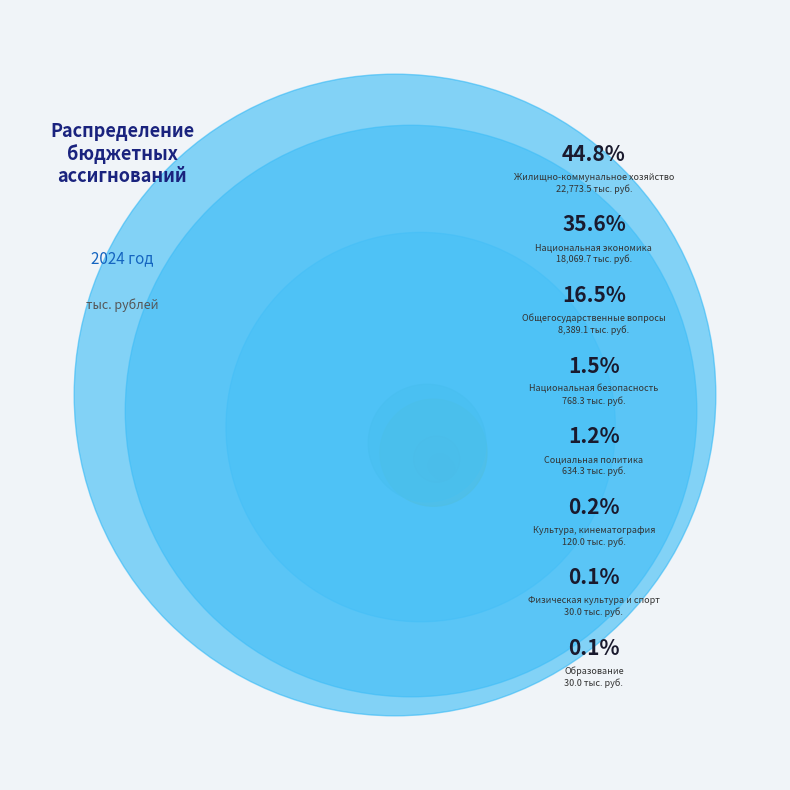

What is the total percentage of Социальная политика and Образование?

1.3%